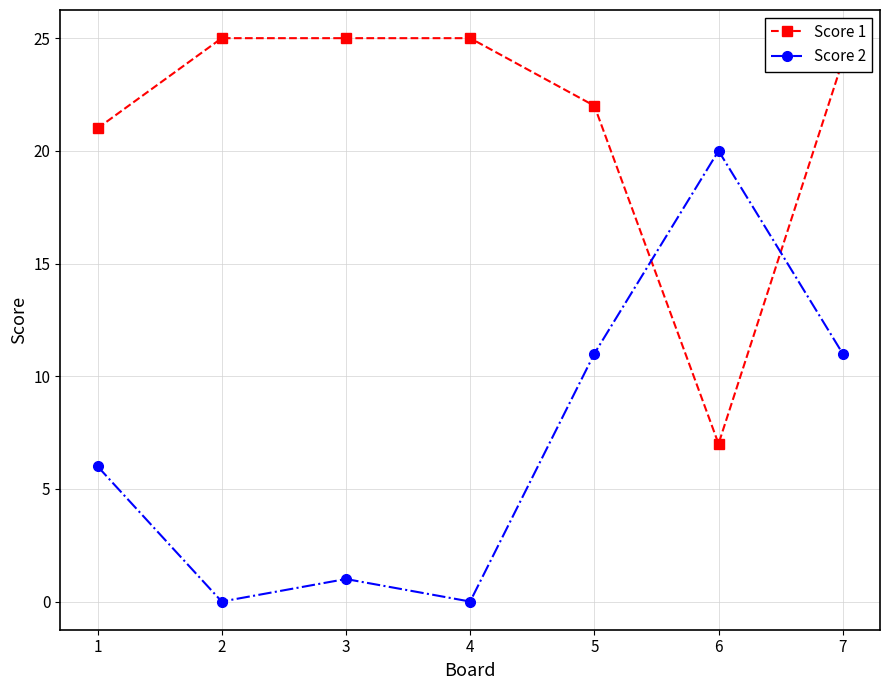

Where do Score 2 and Score 1 first cross each other?

5 and 6